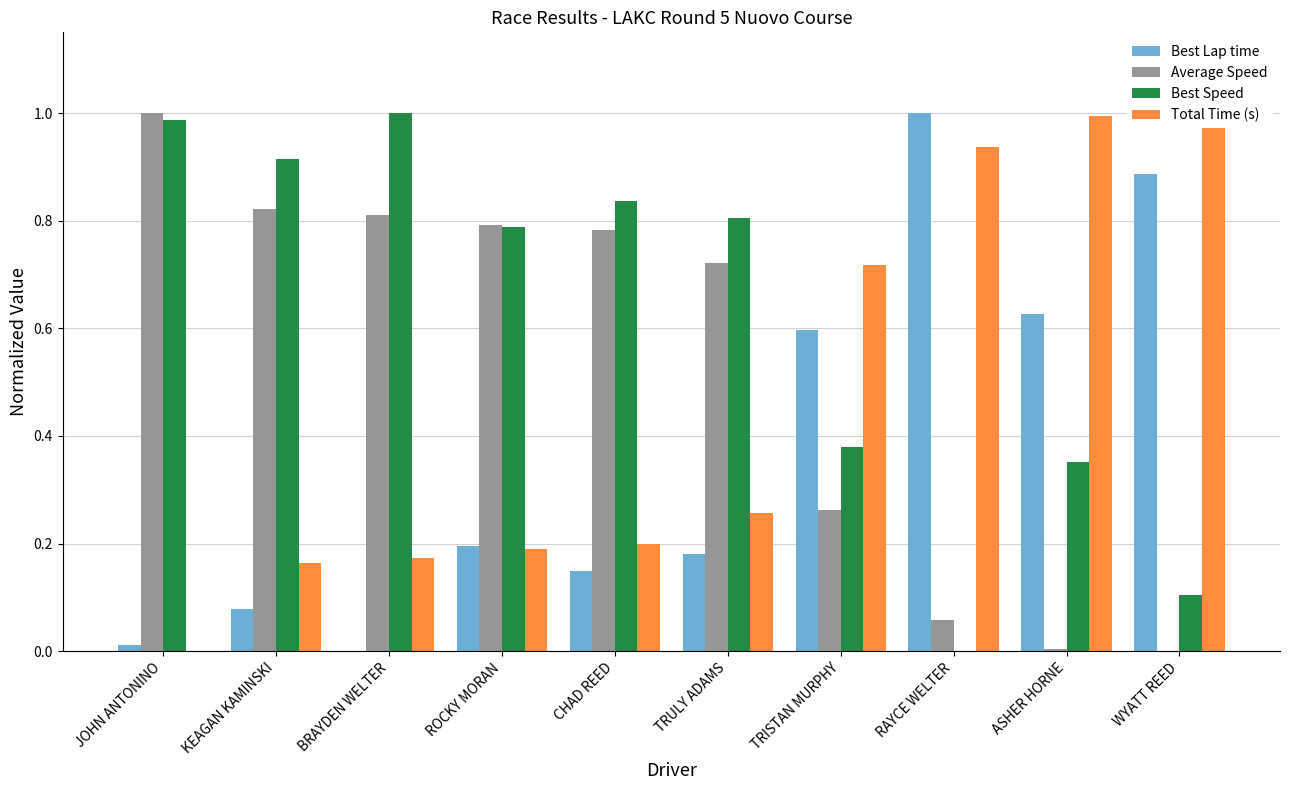

What is the difference between the second highest and minimum values in the Total Time (s) series?

1.0